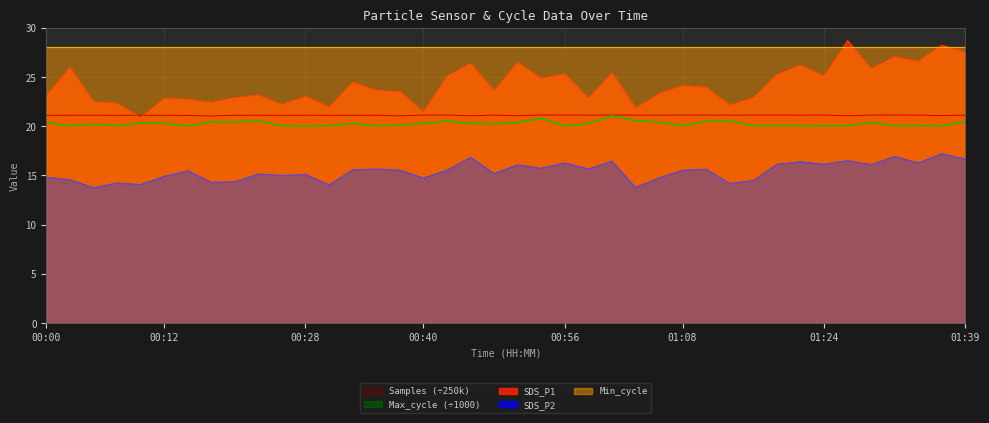

True or false: SDS_P2 and SDS_P1 intersect in this chart.

False